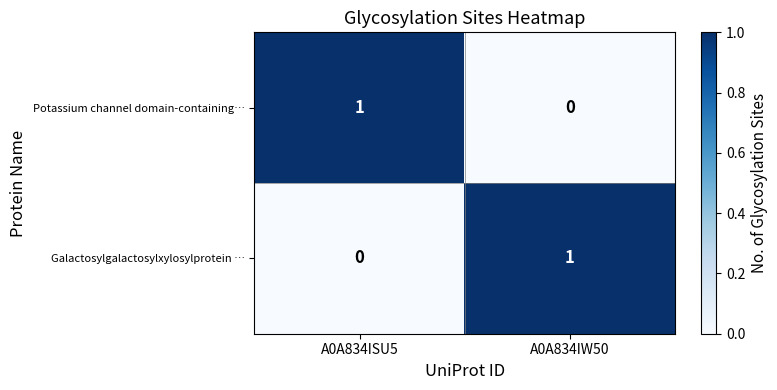

At which label is Potassium channel domain-containing… closest to 0?

A0A834IW50